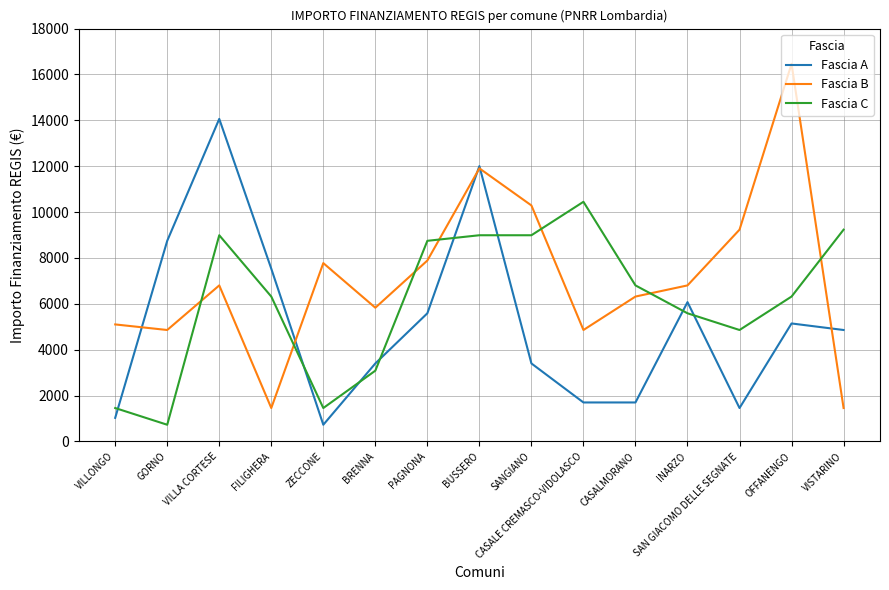

Which series has the largest total across all categories?

Fascia B